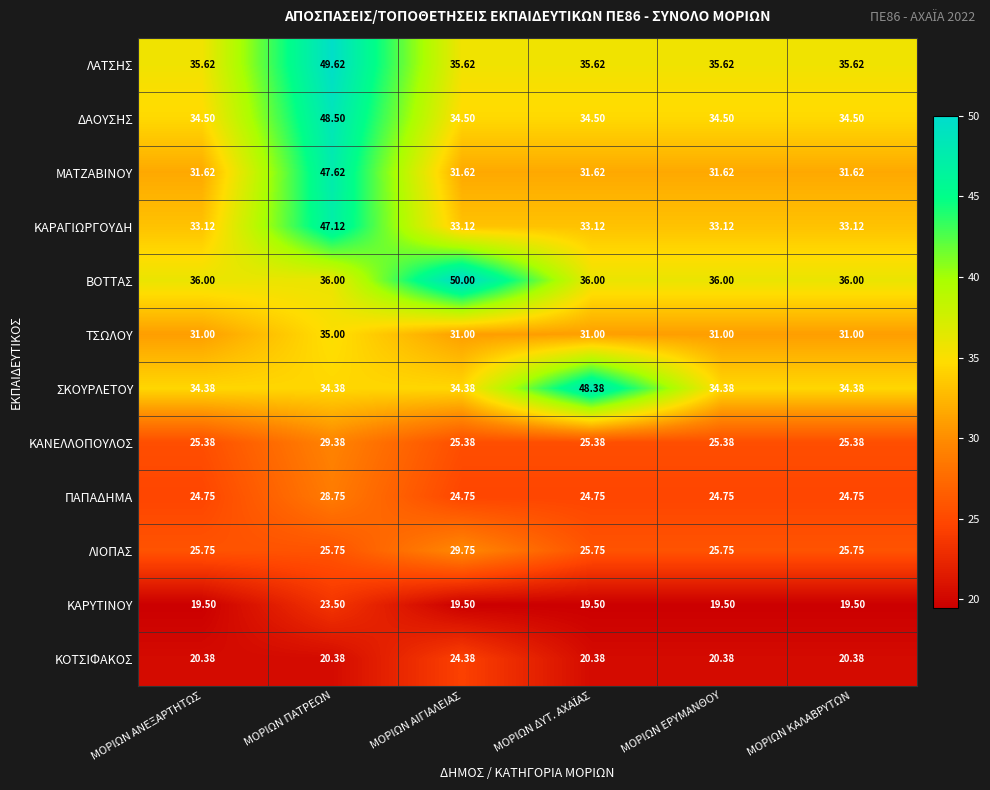

Which category has the highest value across all series?

ΜΟΡΙΩΝ ΑΙΓΙΑΛΕΙΑΣ